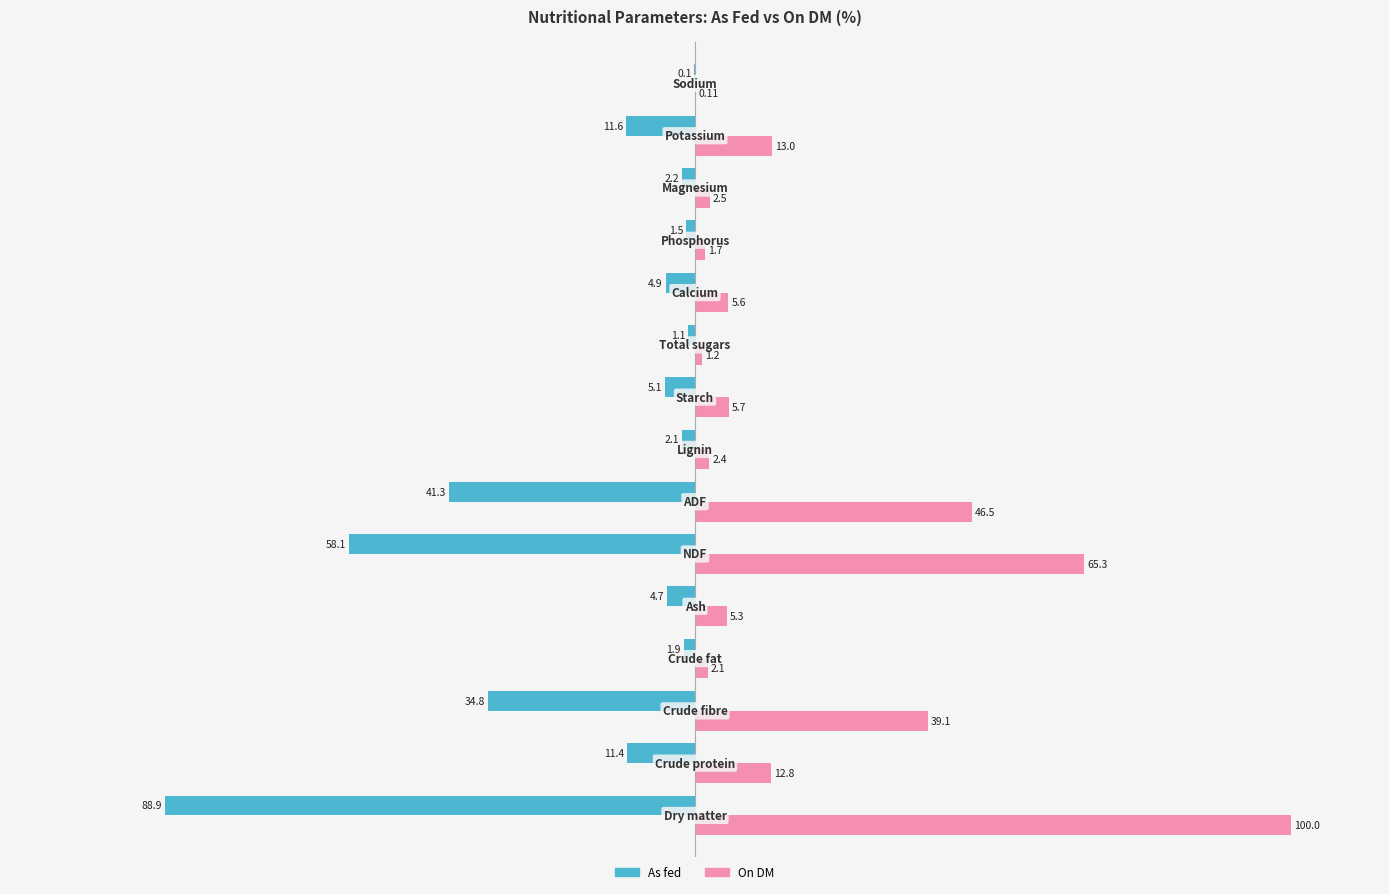

What is the sum of all On DM values?

303.3